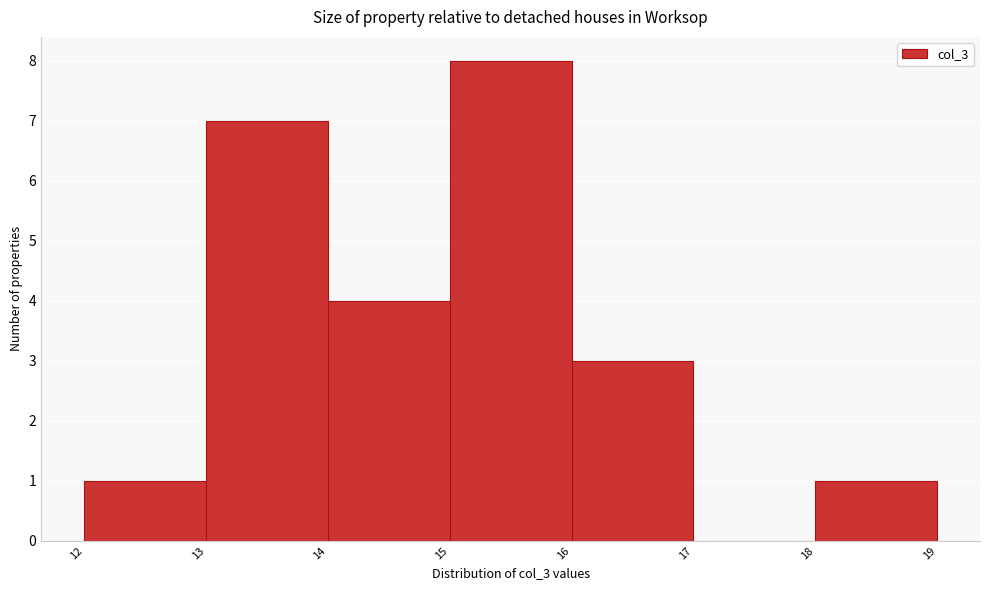

Reading right to left, what are all the values shown in this chart?

18=1	17=0	16=3	15=8	14=4	13=7	12=1